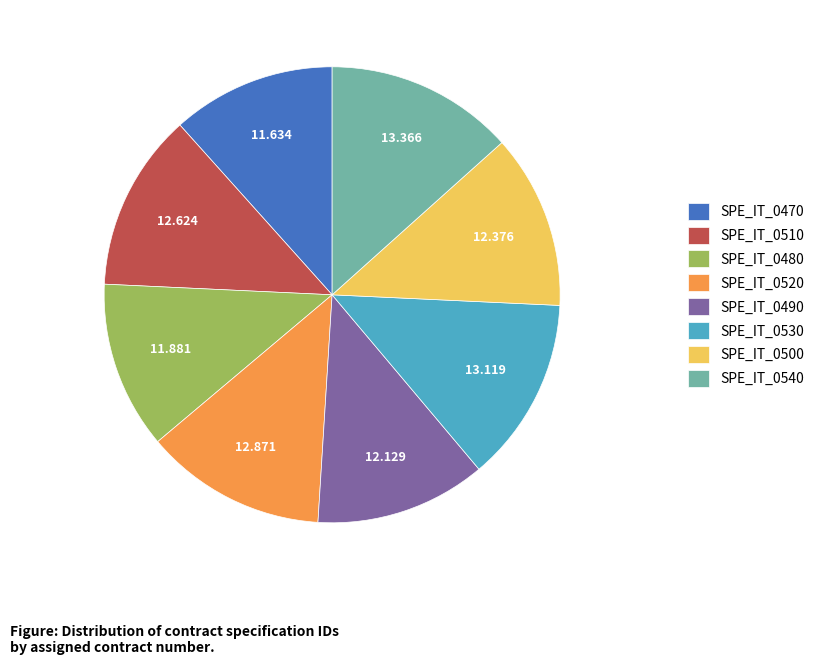

Which has a higher value, SPE_IT_0520 or SPE_IT_0490?

SPE_IT_0520